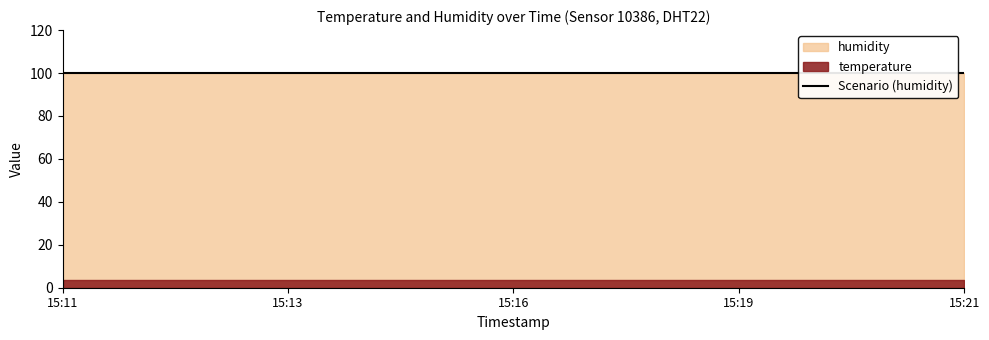

Is it true that temperature equals 5.7 at 2022-12-07T15:13:49?

False